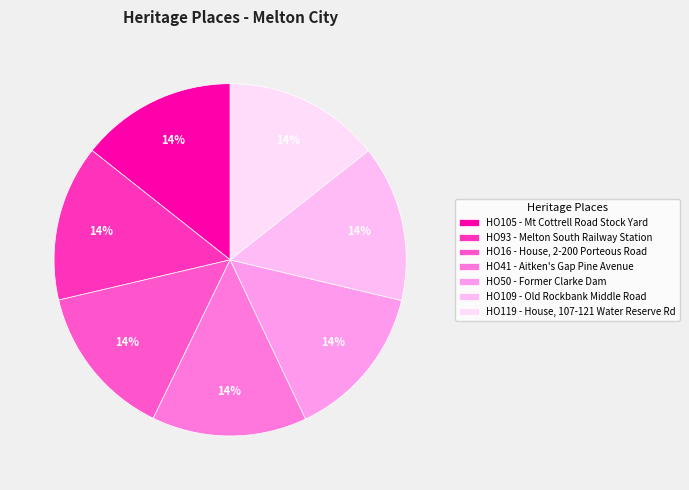

Between HO50 - Former Clarke Dam and HO105 - Mt Cottrell Road Stock Yard, which is larger?

HO105 - Mt Cottrell Road Stock Yard